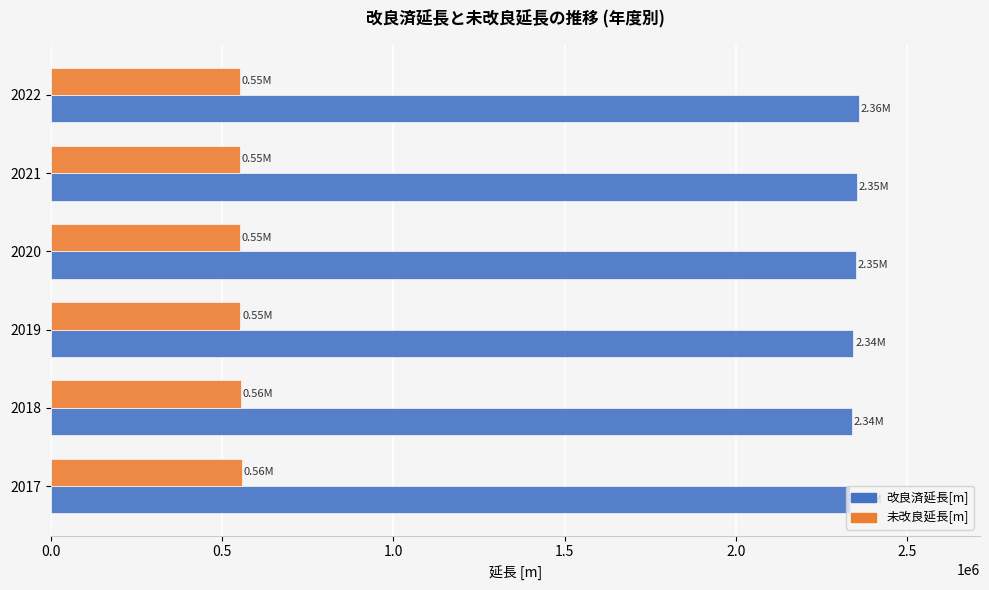

List the series in order of their overall mean, lowest first.

未改良延長[m], 改良済延長[m]